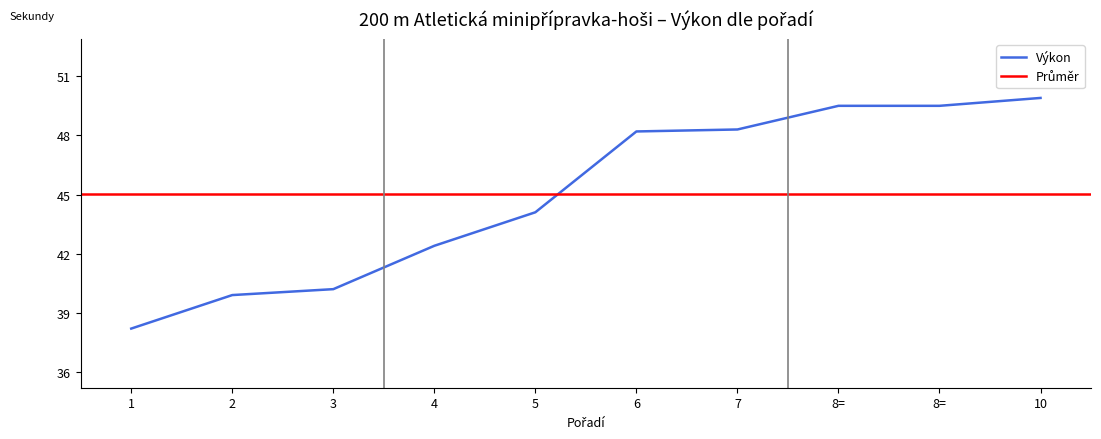

What is the change in value from 5 to 7?

+4.2